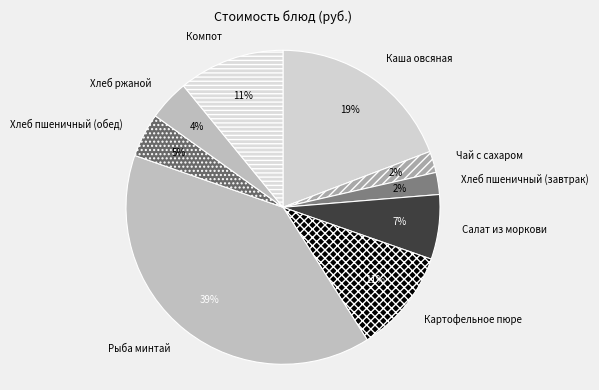

Which has a higher value, Хлеб ржаной or Картофельное пюре?

Картофельное пюре